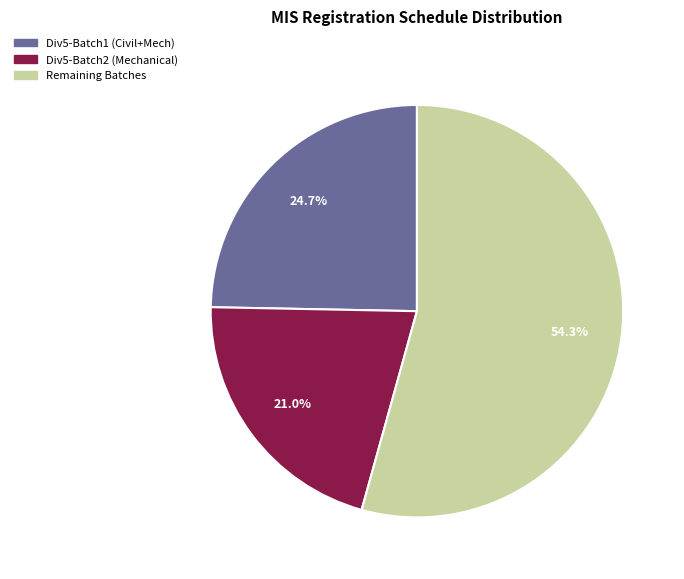

How many segments does this pie chart have?

3